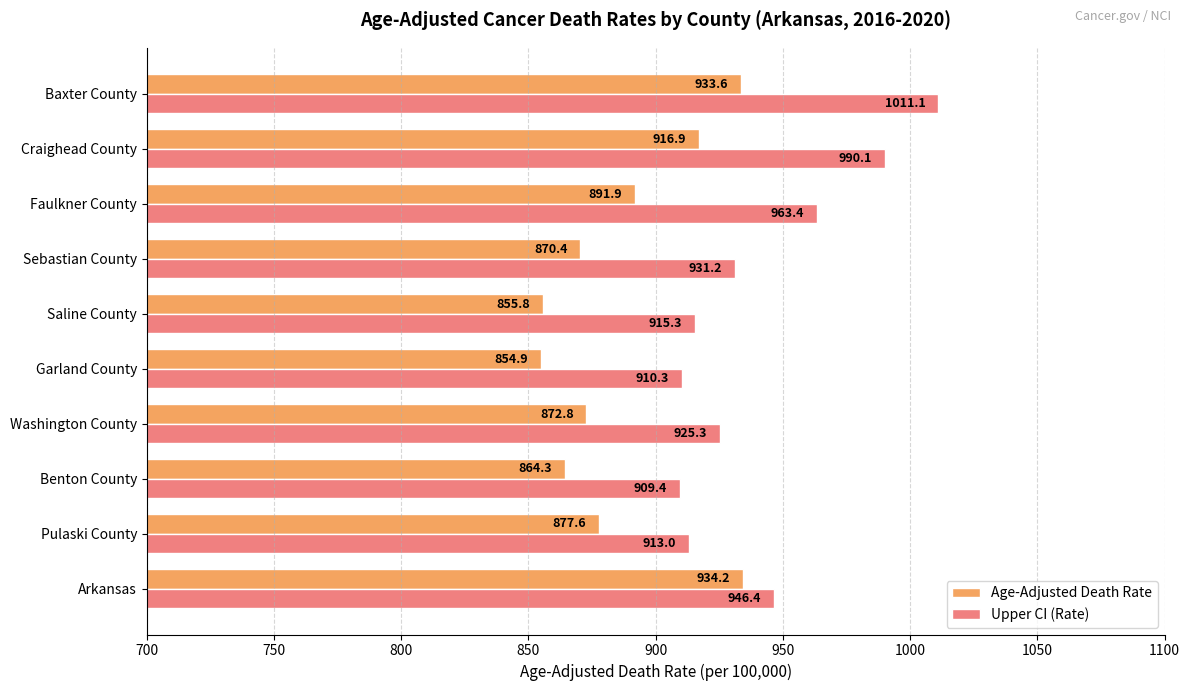

What are all the series names shown in the legend?

Age-Adjusted Death Rate, Upper CI (Rate)